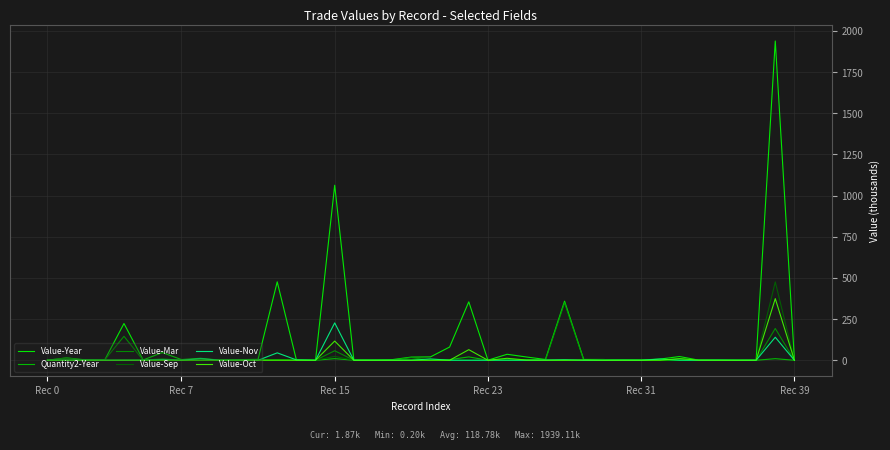

Does the chart display data point markers on the line(s)?

No